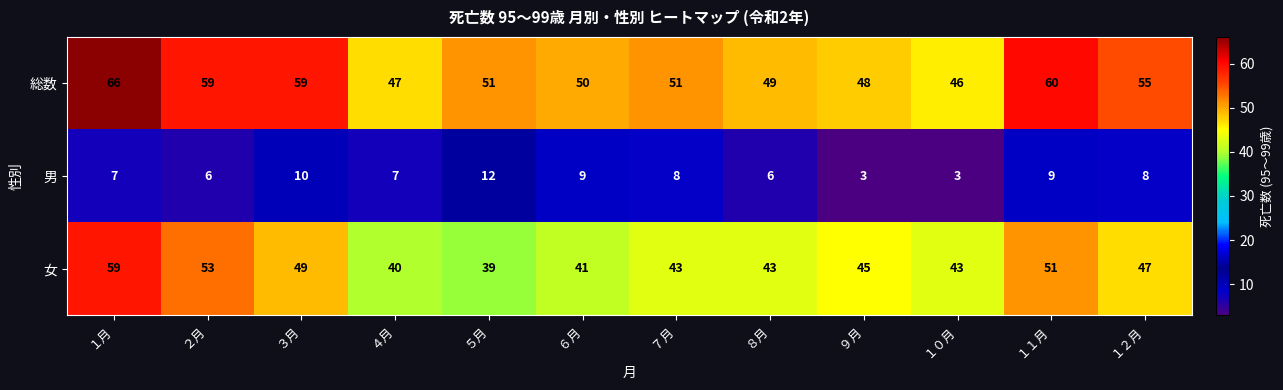

At which label does 総数 first exceed 51?

１月